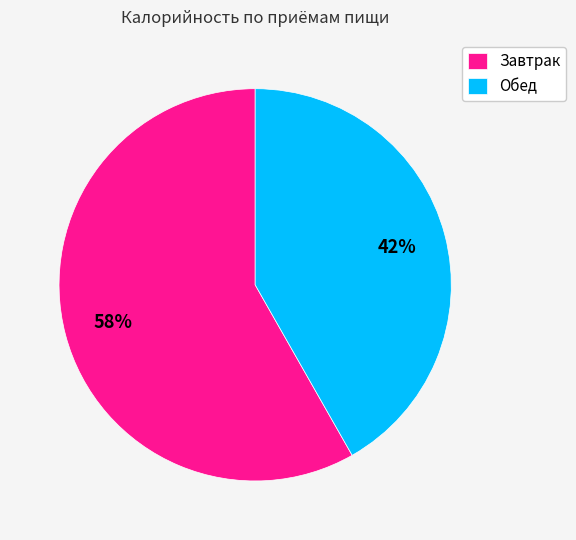

Combined, do Обед and Завтрак account for over 50%?

Yes